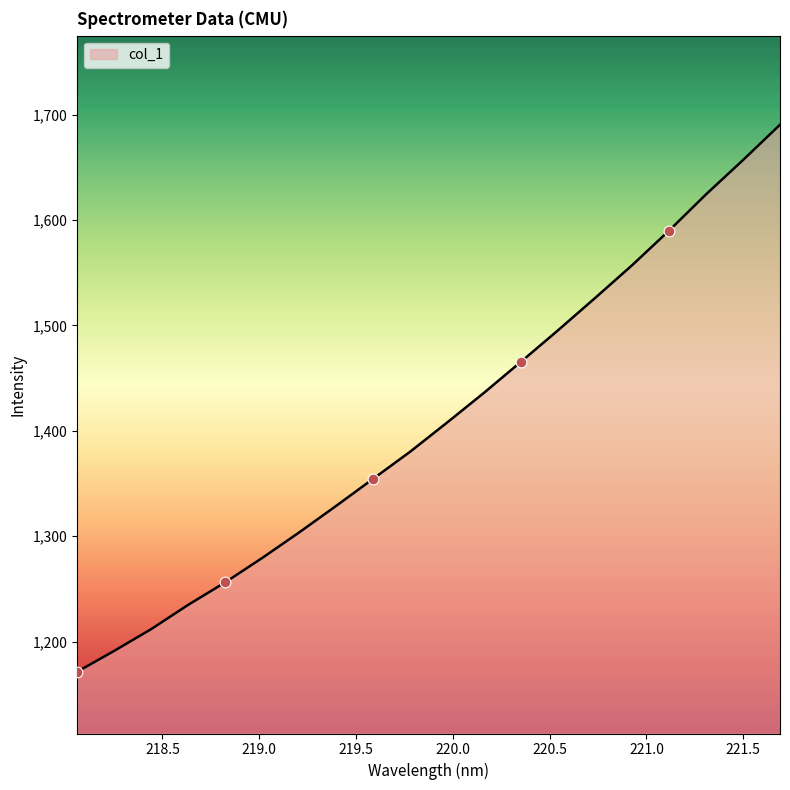

What is the difference between the maximum and minimum values?

519.1